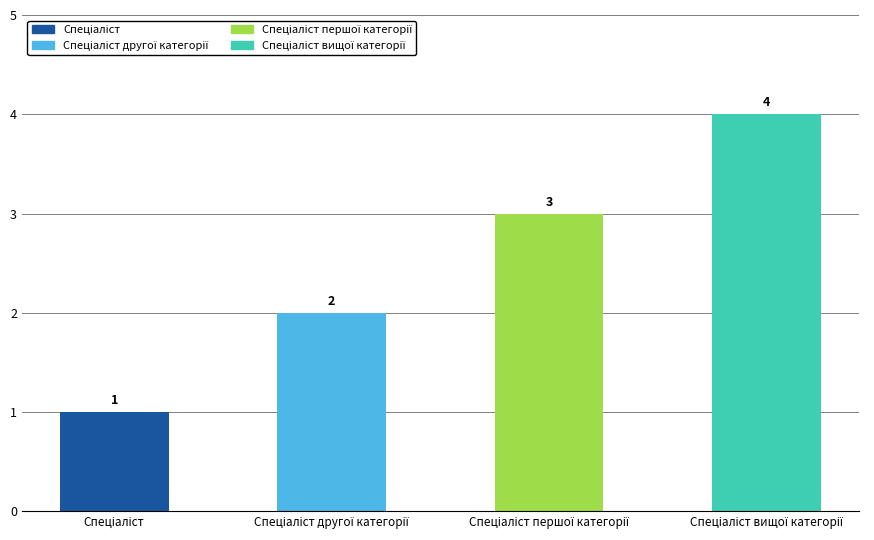

What is the value of the 3rd bar from the left?

3